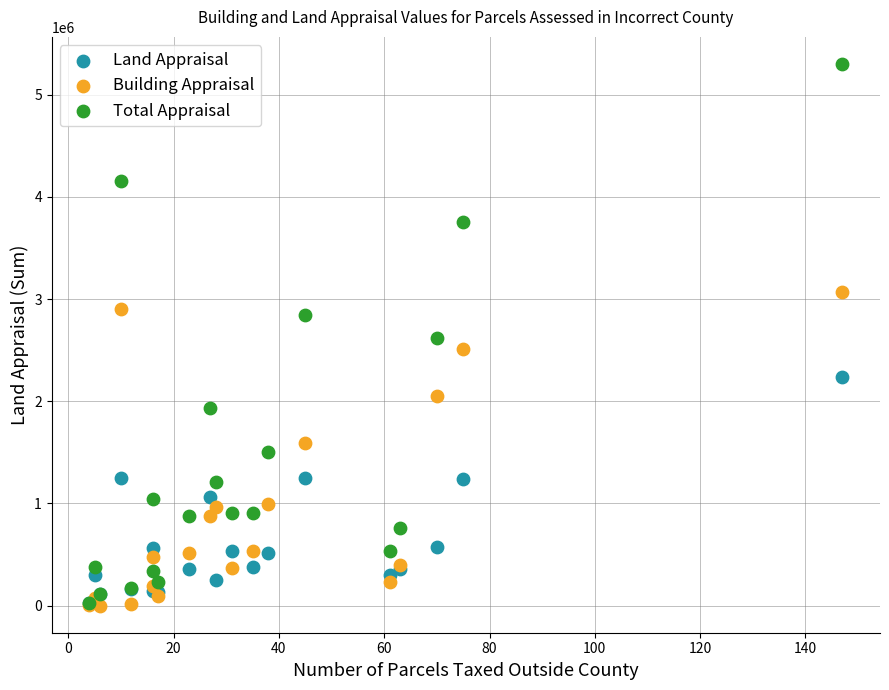

What are all the series names shown in the legend?

Land Appraisal, Building Appraisal, Total Appraisal